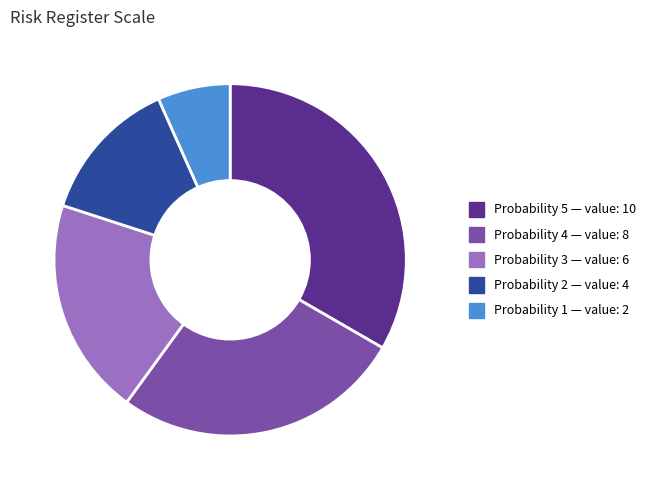

Is there any slice that represents more than half of the pie?

No